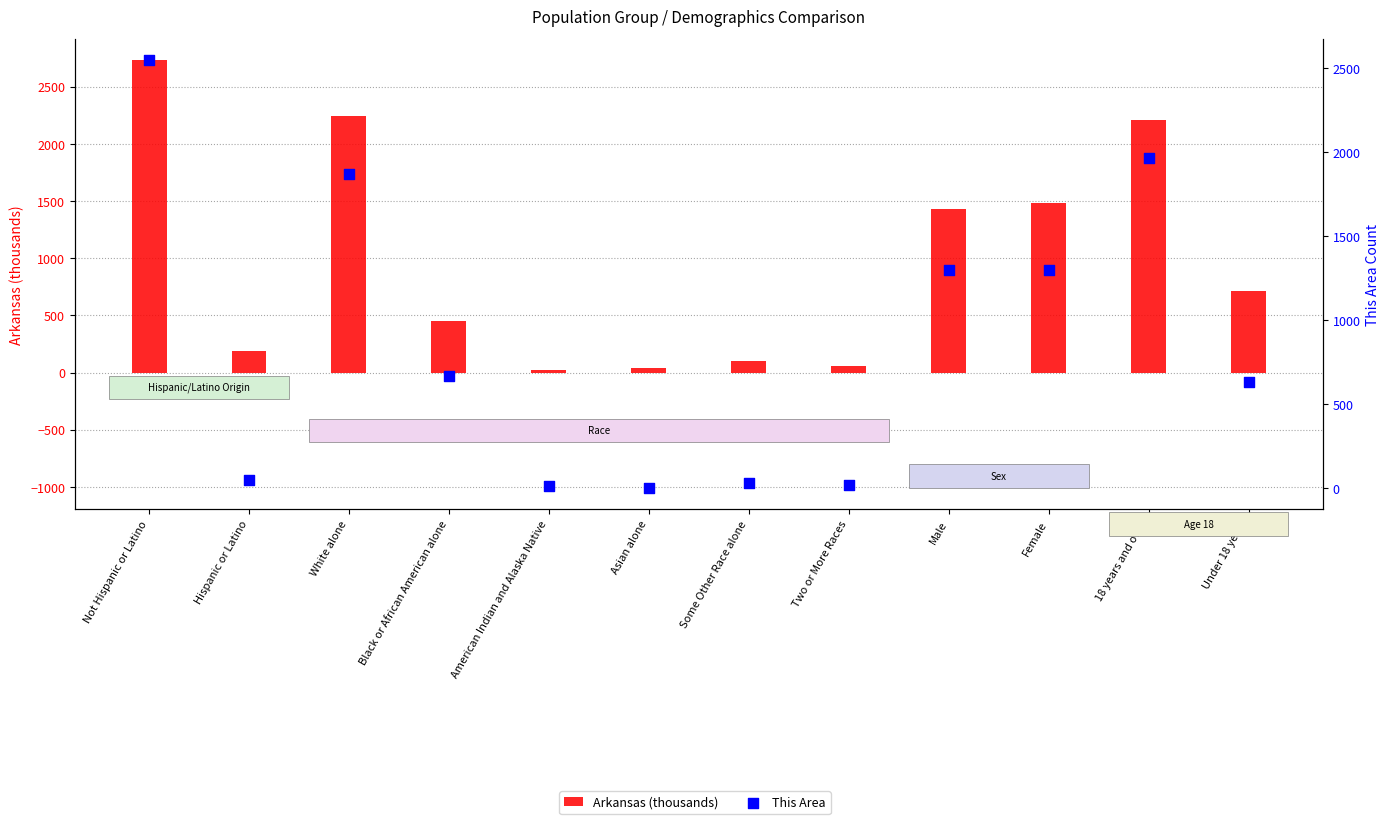

What is the total value across all series at Hispanic or Latino?

236.1